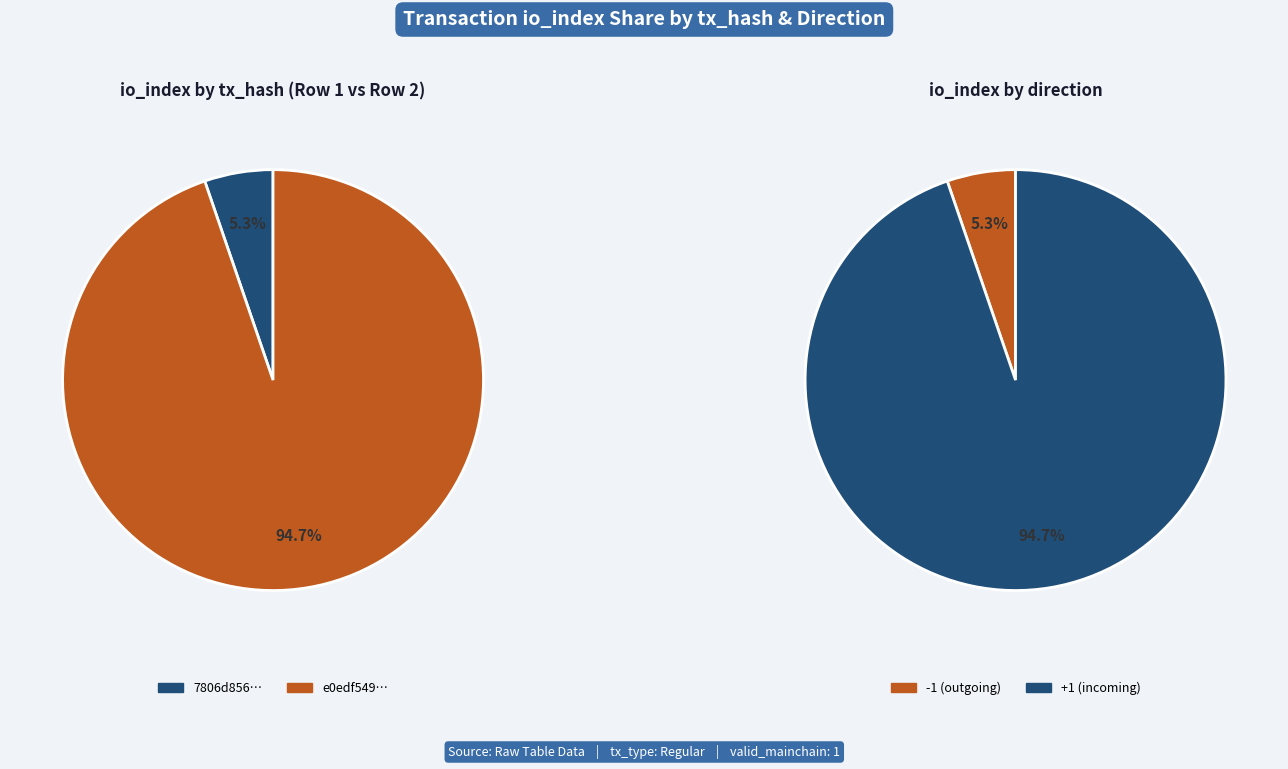

Between tx_type and 1, which is larger?

1